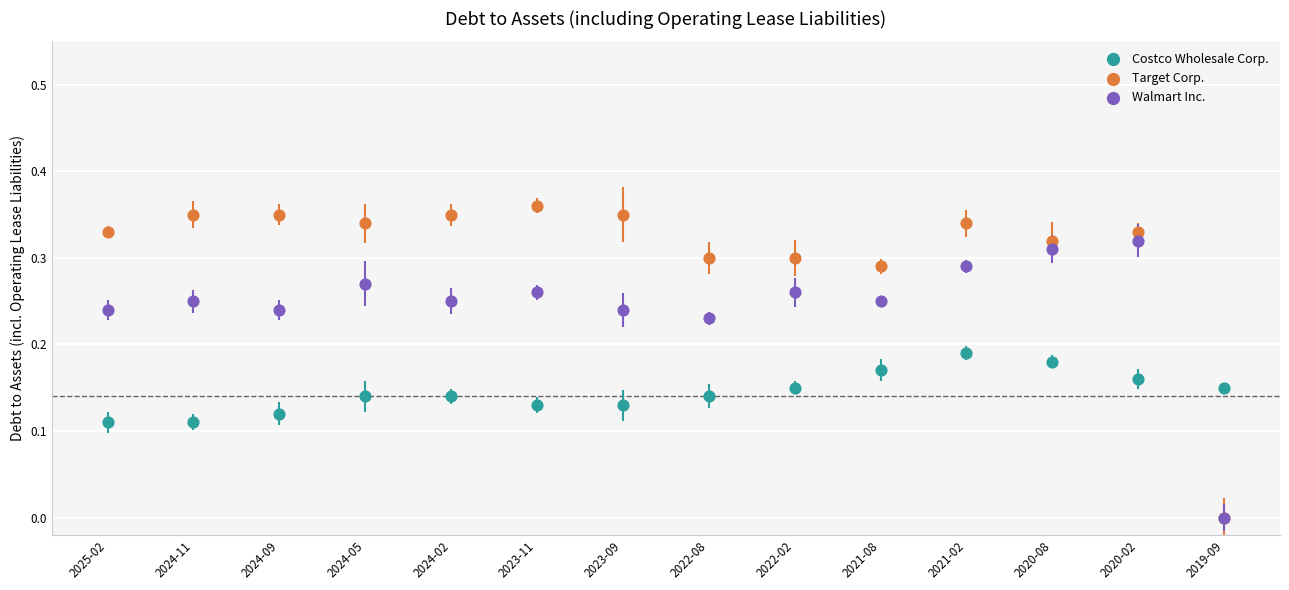

Which series has the largest Y range (max minus min)?

Target Corp.